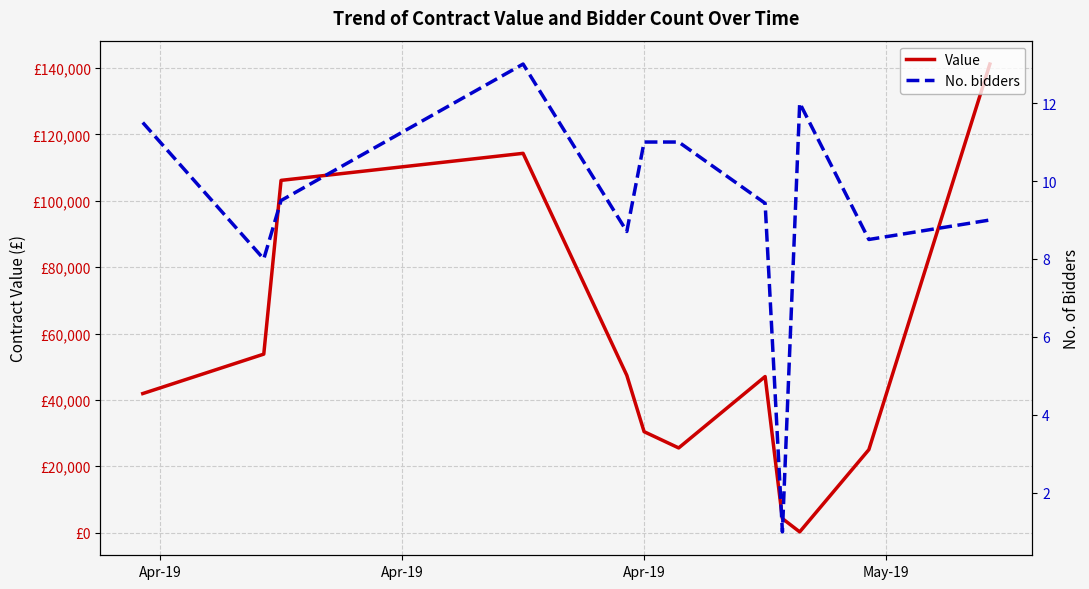

How many interior local peaks does the No. bidders series have?

2